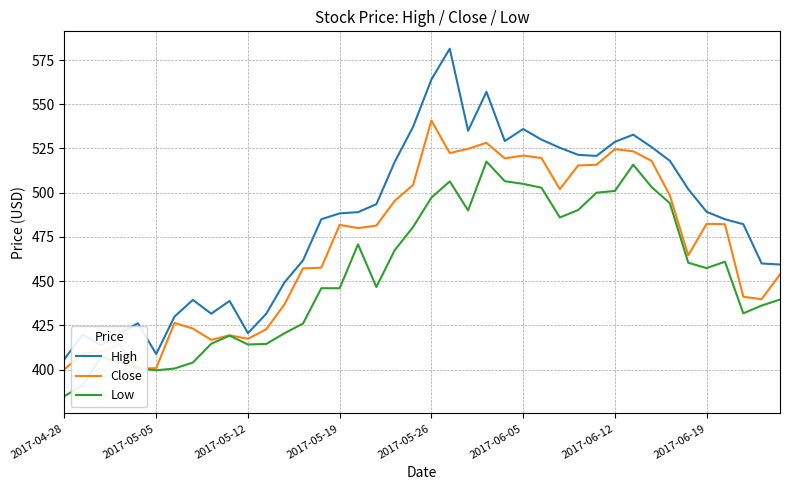

Which series has the widest spread of values?

High